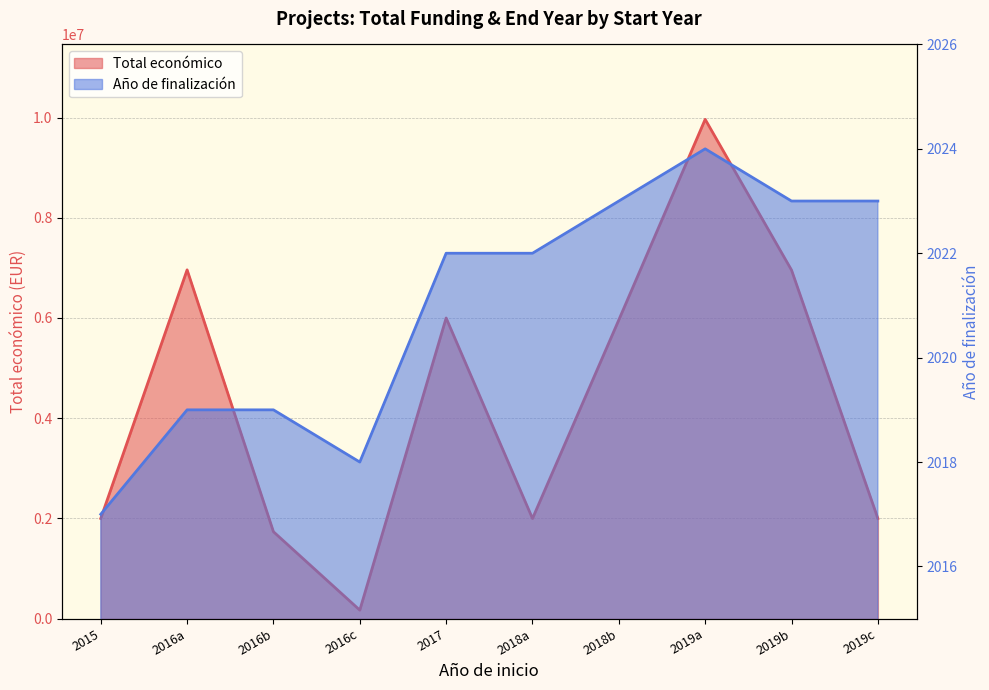

At how many categories does at least one series exceed 9639025?

1